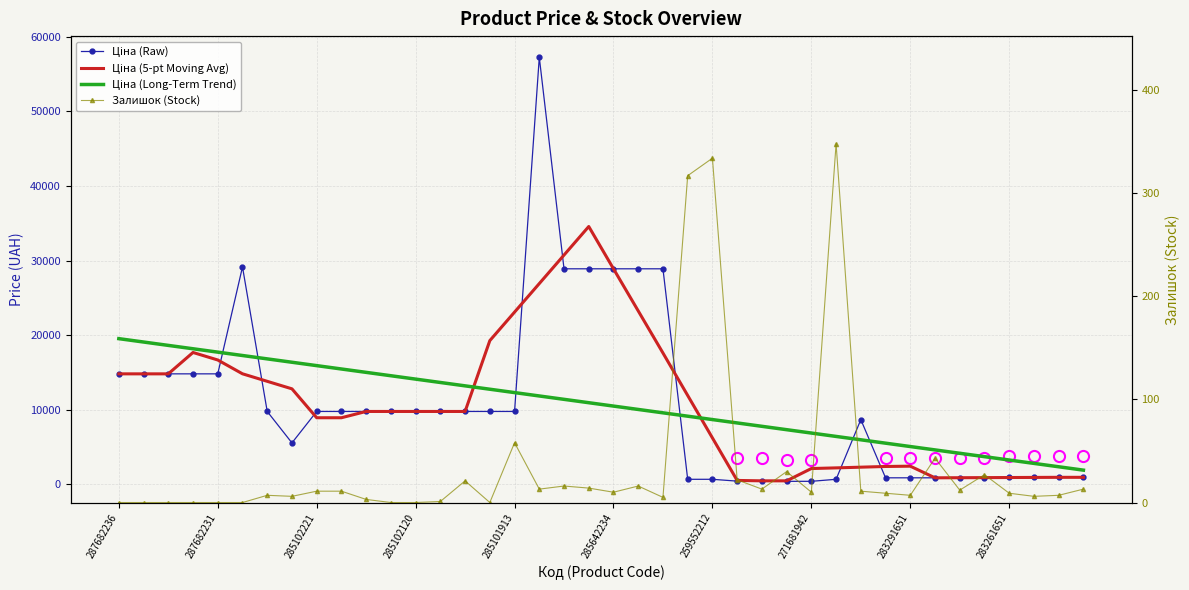

True or false: Ціна (Long-Term Trend) and Ціна (5-pt Moving Avg) cross at least once.

True